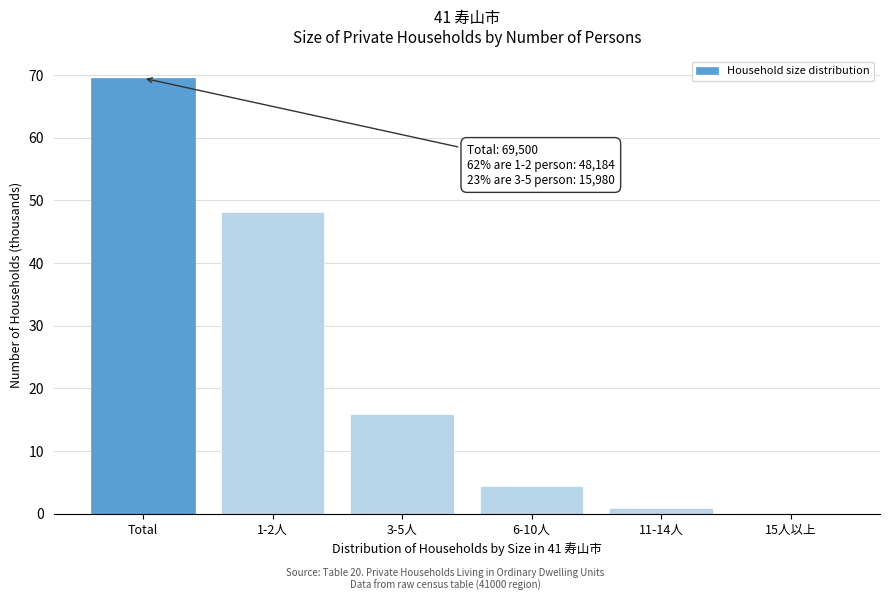

What is the change in value from Total to 6-10人?

-65.0